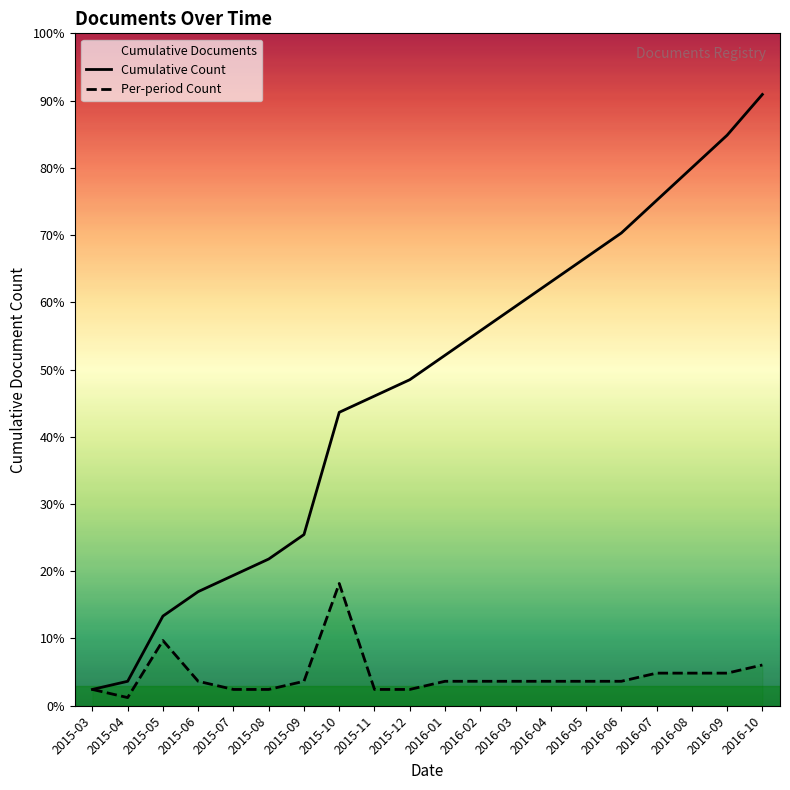

Which has a higher value, 2015-06 or 2016-10?

2016-10